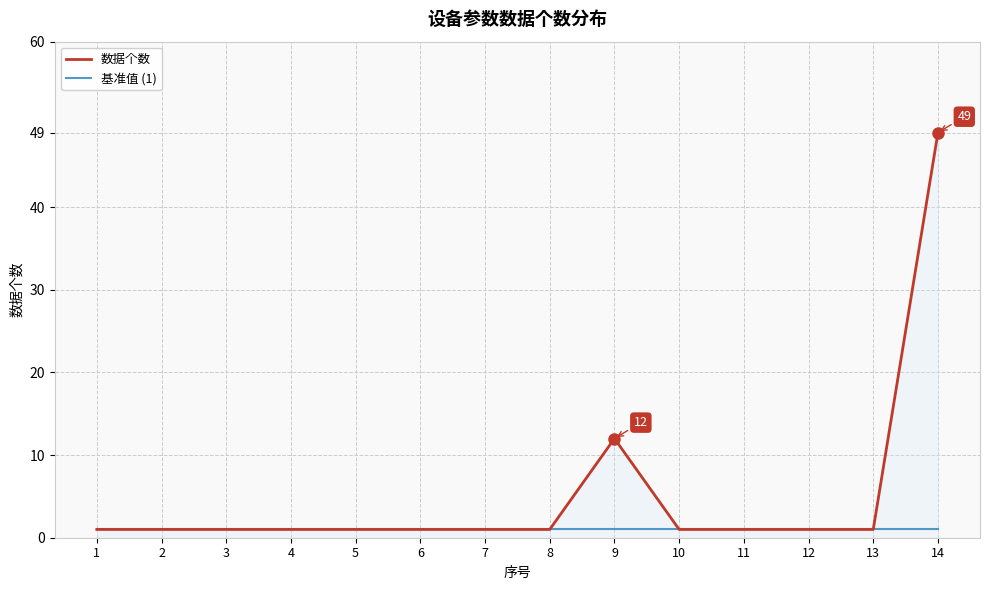

True or false: 数据个数 has a value of 1 at 4.

True